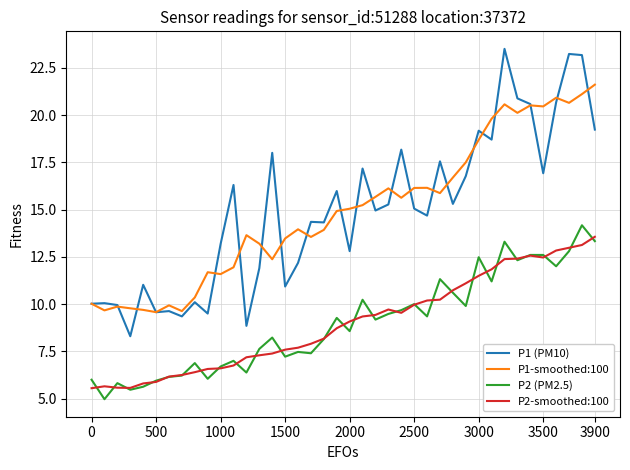

True or false: P2 (PM2.5) and P1 (PM10) intersect in this chart.

False